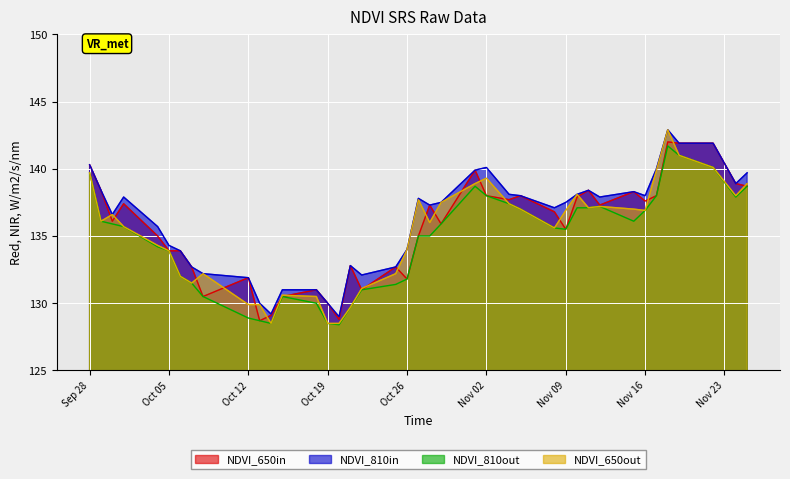

What is the difference between the highest and lowest values at Nov 09?

2.0